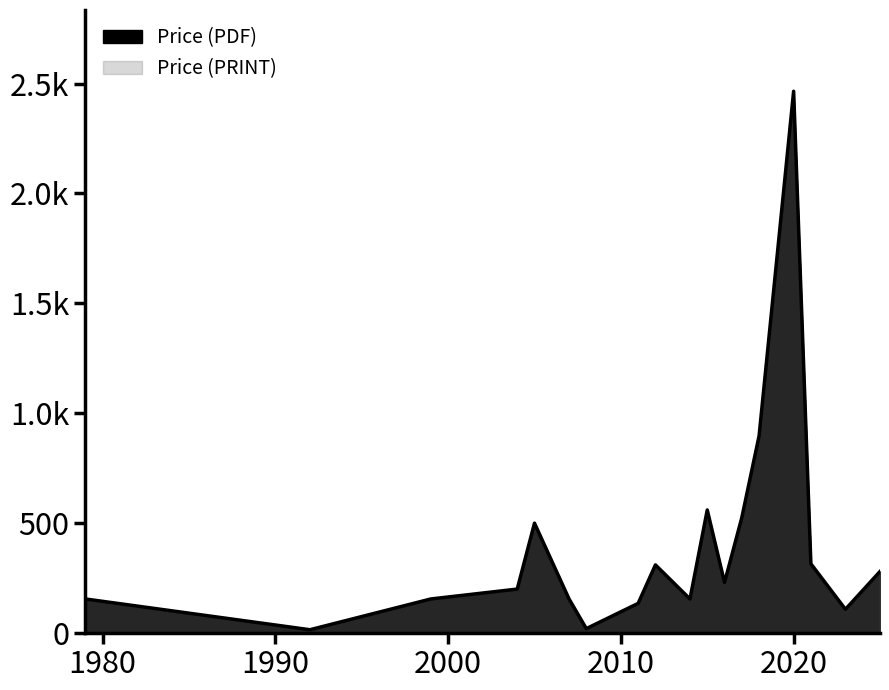

What is the minimum value shown in the chart?

15